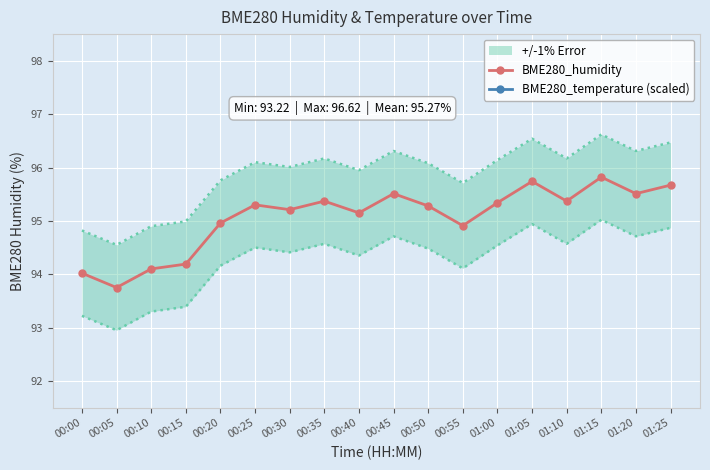

What value does the BME280_humidity series have at 00:15?

94.2